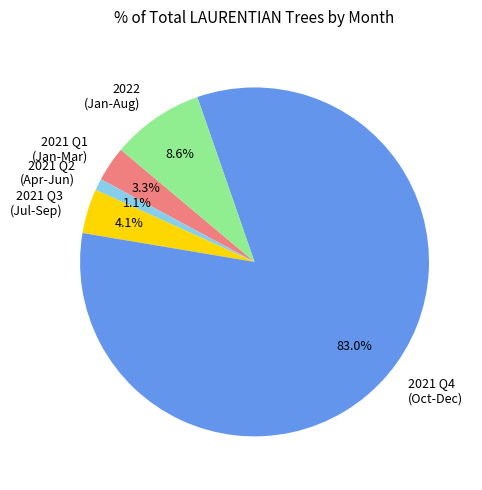

Which has a higher value, 2021 Q2 (Apr-Jun) or 2021 Q1 (Jan-Mar)?

2021 Q1 (Jan-Mar)